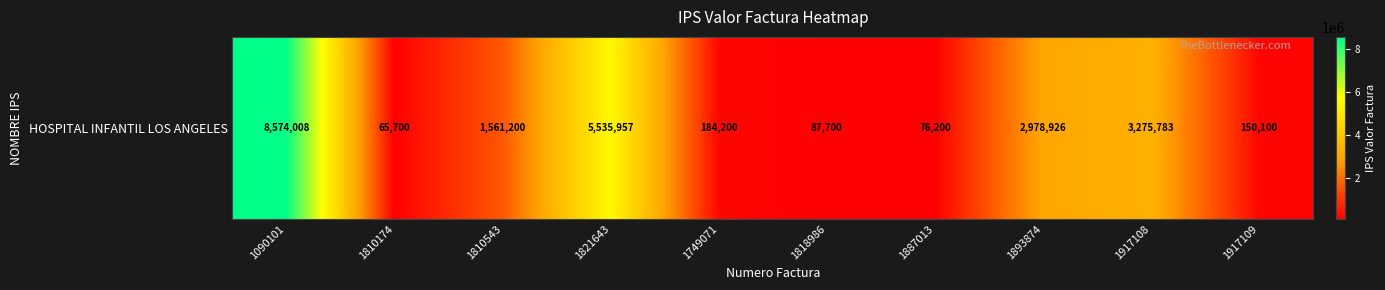

The value at 1893874 is 2978926. True or false?

True